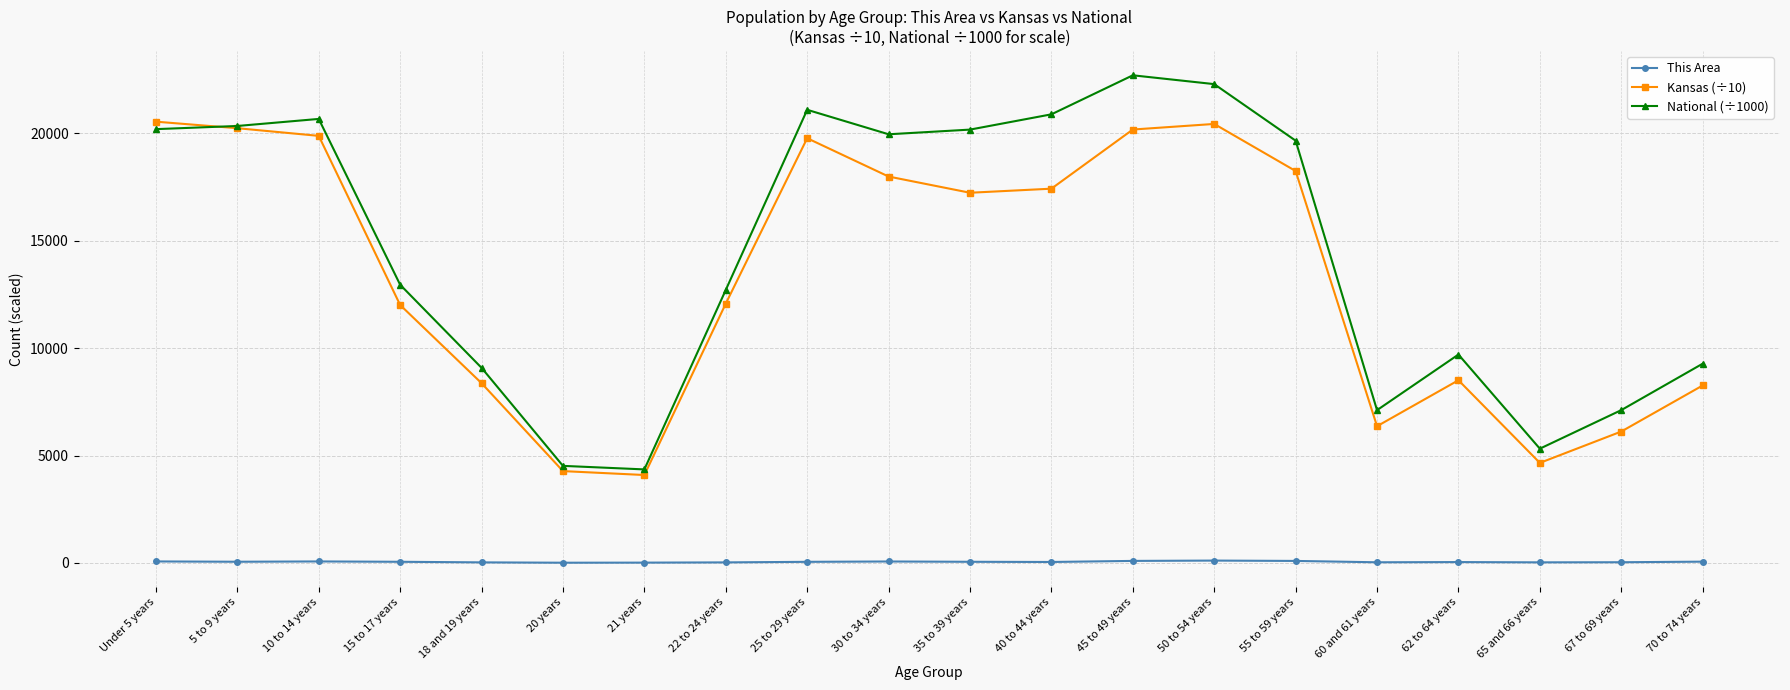

How many data points does each series have?

20